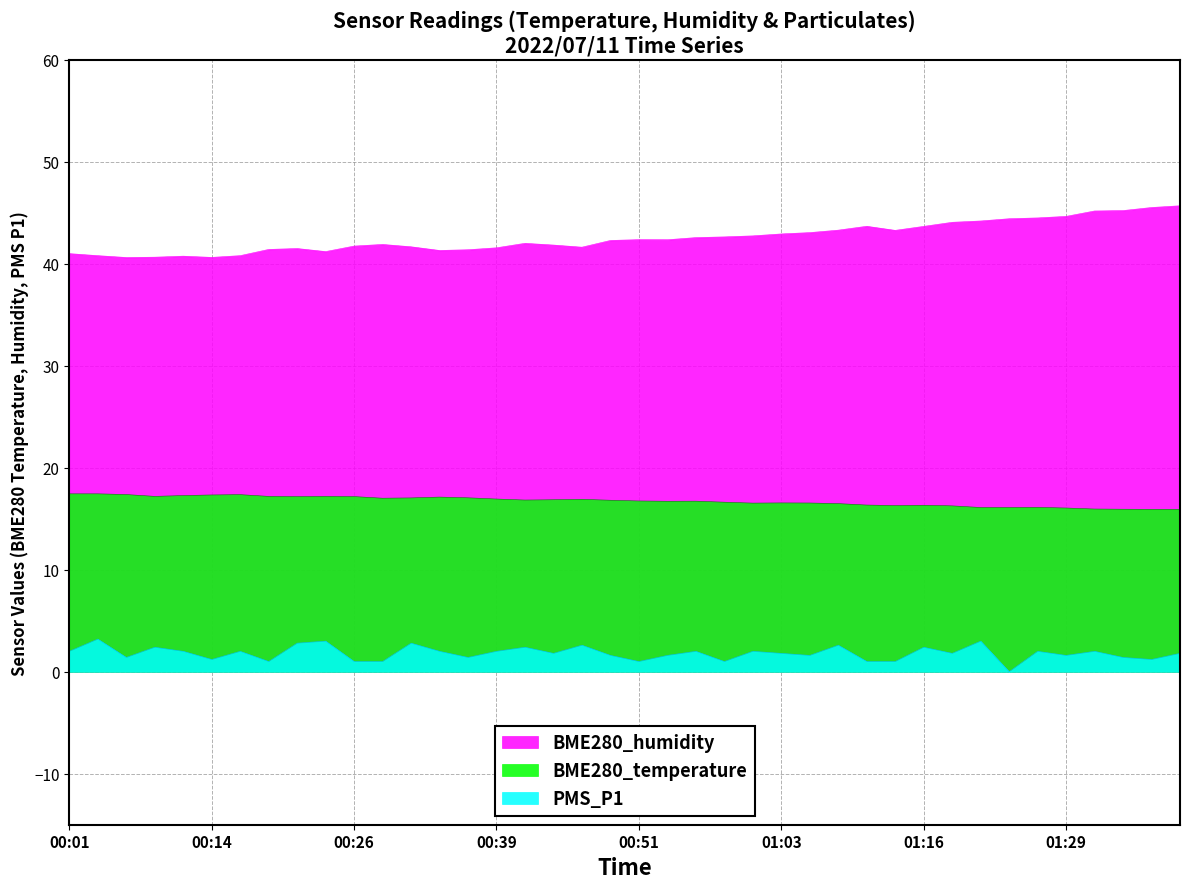

Which series has the largest total across all categories?

BME280_humidity